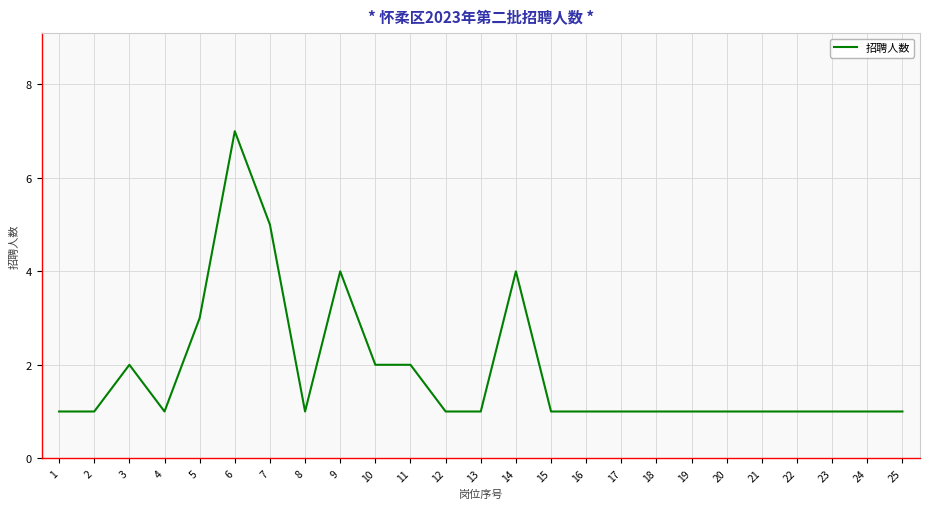

How many values are between 1 and 2?

20